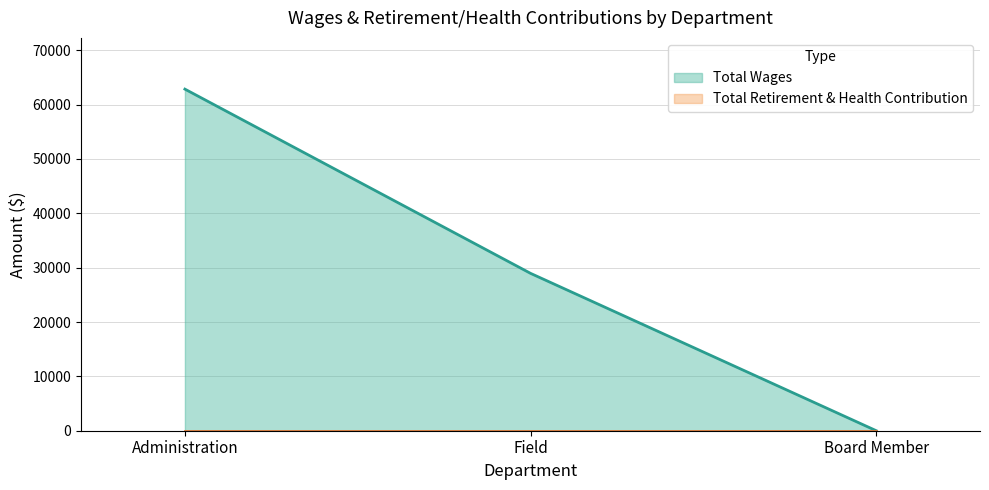

What position from the left is Administration?

1